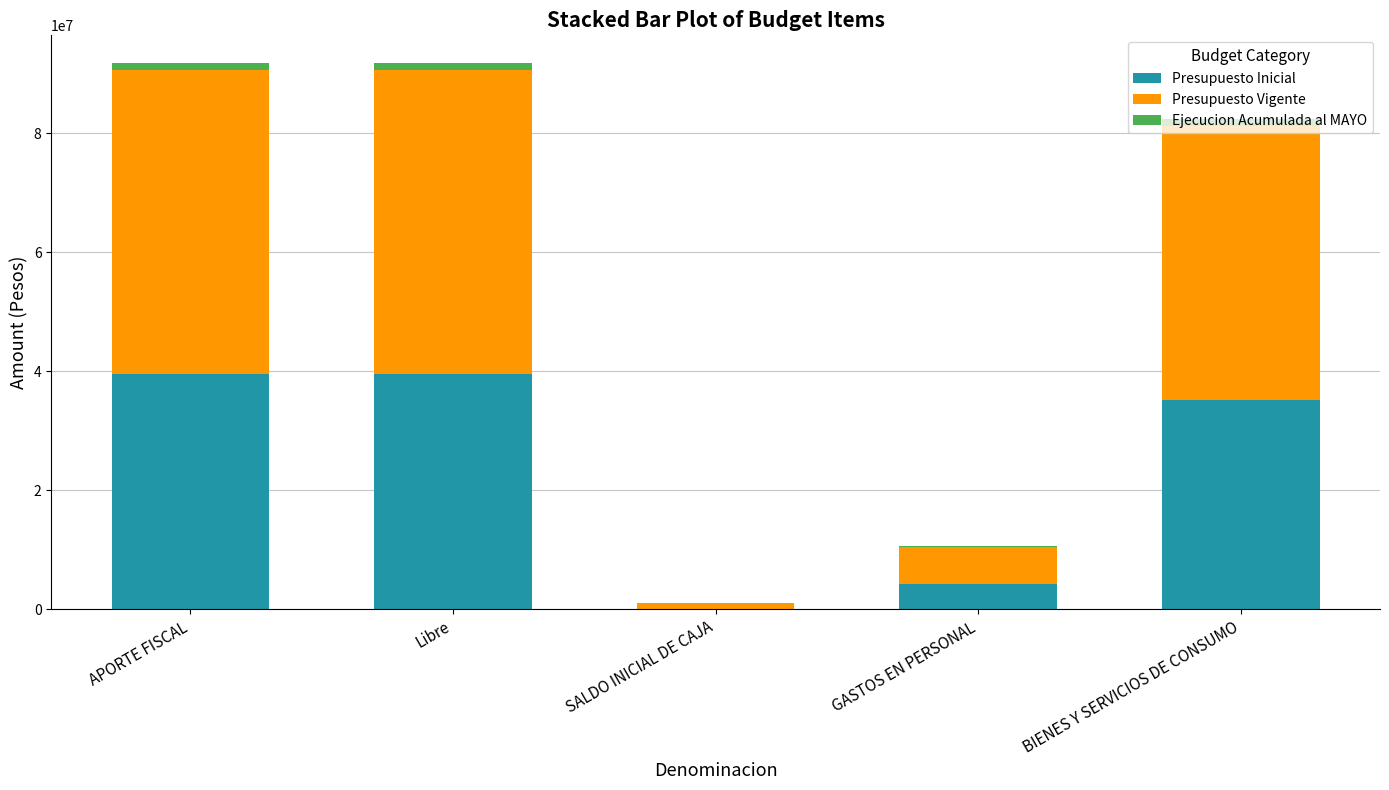

Where is Presupuesto Inicial nearest to the value 19748006?

GASTOS EN PERSONAL